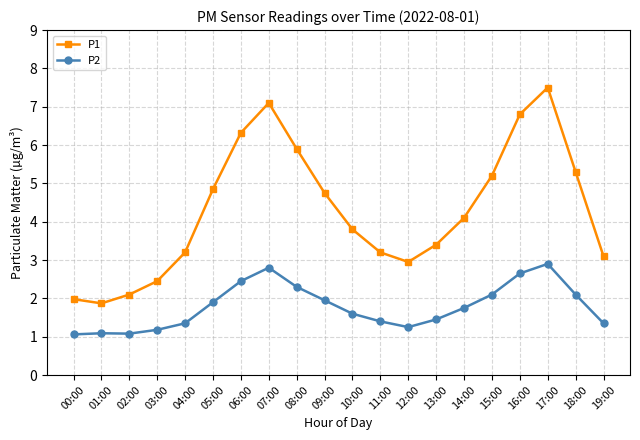

How many lines are shown in the chart?

2